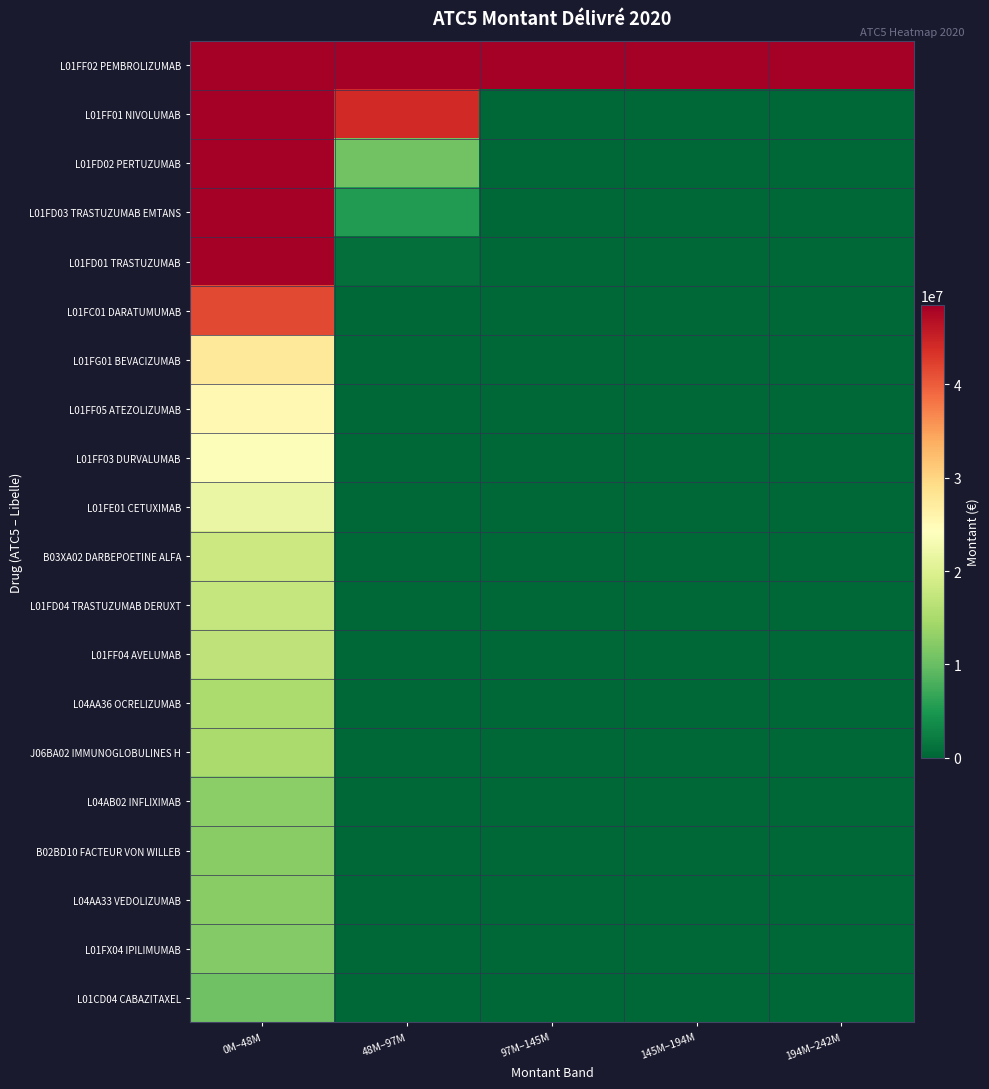

Reading left to right, what are all the values shown in this chart?

L01FF02 PEMBROLIZUMAB: 0M–48M=48476559.1	48M–97M=48476559.1	97M–145M=48476559.1	145M–194M=48476559.1	194M–242M=48476559.1
L01FF01 NIVOLUMAB: 0M–48M=48476559.1	48M–97M=44244232.9	97M–145M=0.0	145M–194M=0.0	194M–242M=0.0
L01FD02 PERTUZUMAB: 0M–48M=48476559.1	48M–97M=10690811.1	97M–145M=0.0	145M–194M=0.0	194M–242M=0.0
L01FD03 TRASTUZUMAB EMTANS: 0M–48M=48476559.1	48M–97M=5387093.7	97M–145M=0.0	145M–194M=0.0	194M–242M=0.0
L01FD01 TRASTUZUMAB: 0M–48M=48476559.1	48M–97M=915612.6	97M–145M=0.0	145M–194M=0.0	194M–242M=0.0
L01FC01 DARATUMUMAB: 0M–48M=41615379.7	48M–97M=0.0	97M–145M=0.0	145M–194M=0.0	194M–242M=0.0
L01FG01 BEVACIZUMAB: 0M–48M=27508695.9	48M–97M=0.0	97M–145M=0.0	145M–194M=0.0	194M–242M=0.0
L01FF05 ATEZOLIZUMAB: 0M–48M=25190840.6	48M–97M=0.0	97M–145M=0.0	145M–194M=0.0	194M–242M=0.0
L01FF03 DURVALUMAB: 0M–48M=23683995.7	48M–97M=0.0	97M–145M=0.0	145M–194M=0.0	194M–242M=0.0
L01FE01 CETUXIMAB: 0M–48M=21615863.9	48M–97M=0.0	97M–145M=0.0	145M–194M=0.0	194M–242M=0.0
B03XA02 DARBEPOETINE ALFA: 0M–48M=18082577.5	48M–97M=0.0	97M–145M=0.0	145M–194M=0.0	194M–242M=0.0
L01FD04 TRASTUZUMAB DERUXT: 0M–48M=17551792.6	48M–97M=0.0	97M–145M=0.0	145M–194M=0.0	194M–242M=0.0
L01FF04 AVELUMAB: 0M–48M=17025858.6	48M–97M=0.0	97M–145M=0.0	145M–194M=0.0	194M–242M=0.0
L04AA36 OCRELIZUMAB: 0M–48M=15328132.9	48M–97M=0.0	97M–145M=0.0	145M–194M=0.0	194M–242M=0.0
J06BA02 IMMUNOGLOBULINES H: 0M–48M=15072662.3	48M–97M=0.0	97M–145M=0.0	145M–194M=0.0	194M–242M=0.0
L04AB02 INFLIXIMAB: 0M–48M=12670659.8	48M–97M=0.0	97M–145M=0.0	145M–194M=0.0	194M–242M=0.0
B02BD10 FACTEUR VON WILLEB: 0M–48M=12404316.2	48M–97M=0.0	97M–145M=0.0	145M–194M=0.0	194M–242M=0.0
L04AA33 VEDOLIZUMAB: 0M–48M=12331766.7	48M–97M=0.0	97M–145M=0.0	145M–194M=0.0	194M–242M=0.0
L01FX04 IPILIMUMAB: 0M–48M=11929903.3	48M–97M=0.0	97M–145M=0.0	145M–194M=0.0	194M–242M=0.0
L01CD04 CABAZITAXEL: 0M–48M=10532585.3	48M–97M=0.0	97M–145M=0.0	145M–194M=0.0	194M–242M=0.0